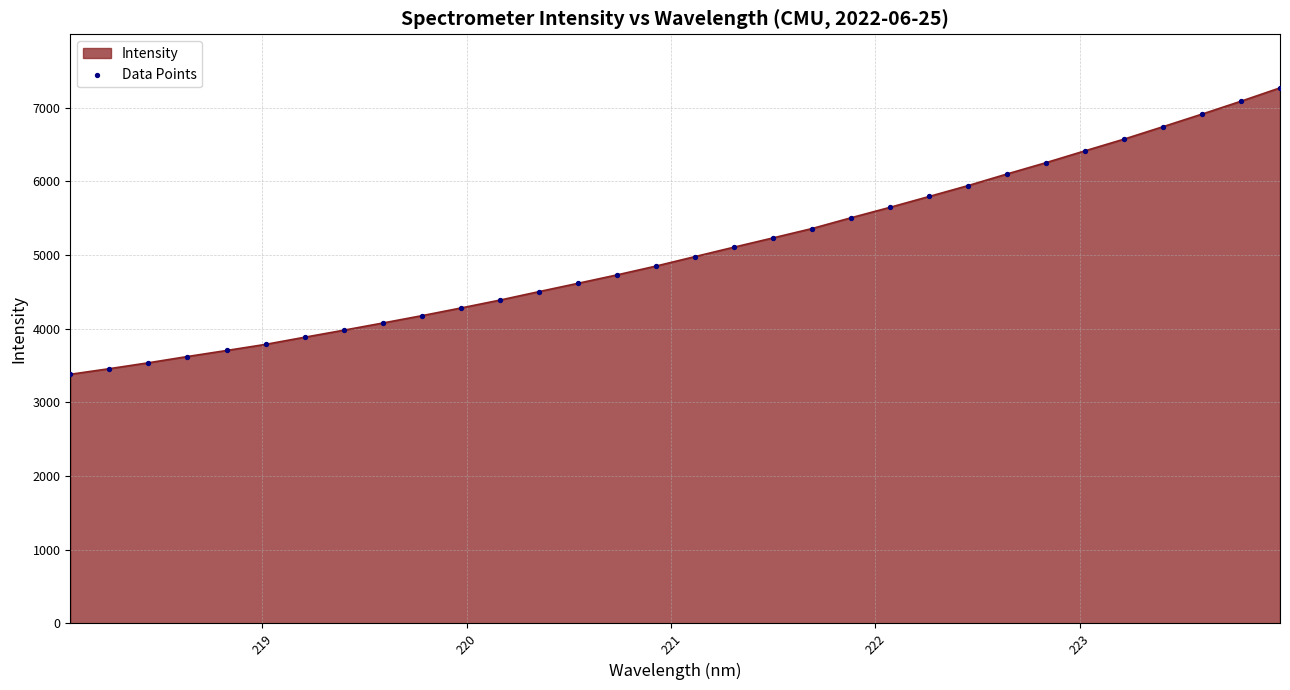

What is the greatest value displayed?

7268.5